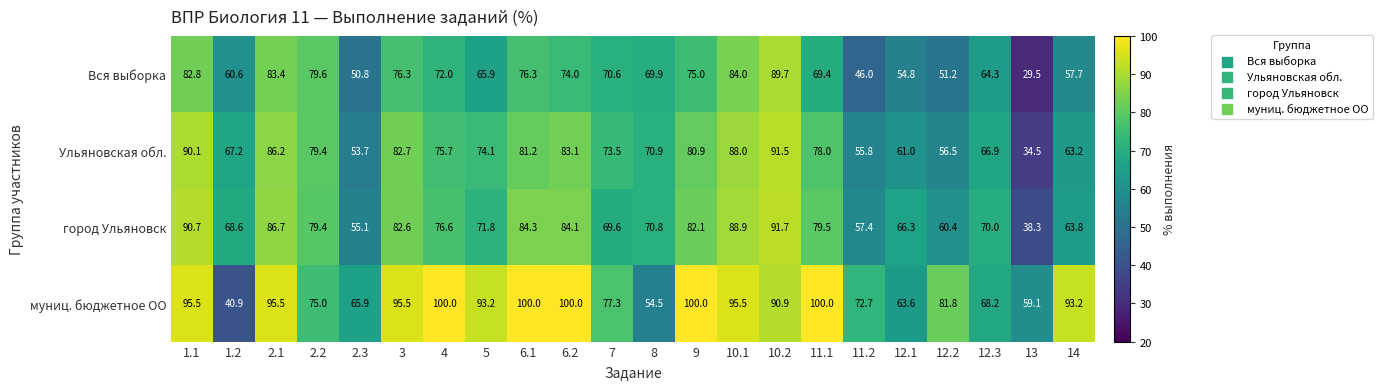

At 11.2, list the series in order from largest to smallest.

муниц. бюджетное ОО, город Ульяновск, Ульяновская обл., Вся выборка